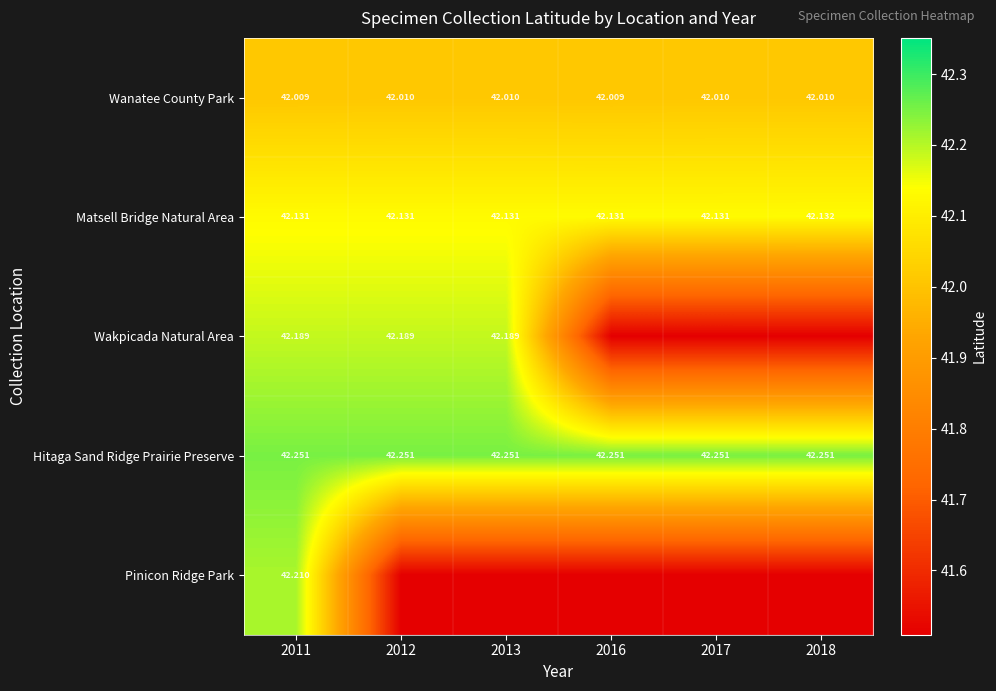

What is the difference between the second highest and minimum values in the Wakpicada Natural Area series?

0.7